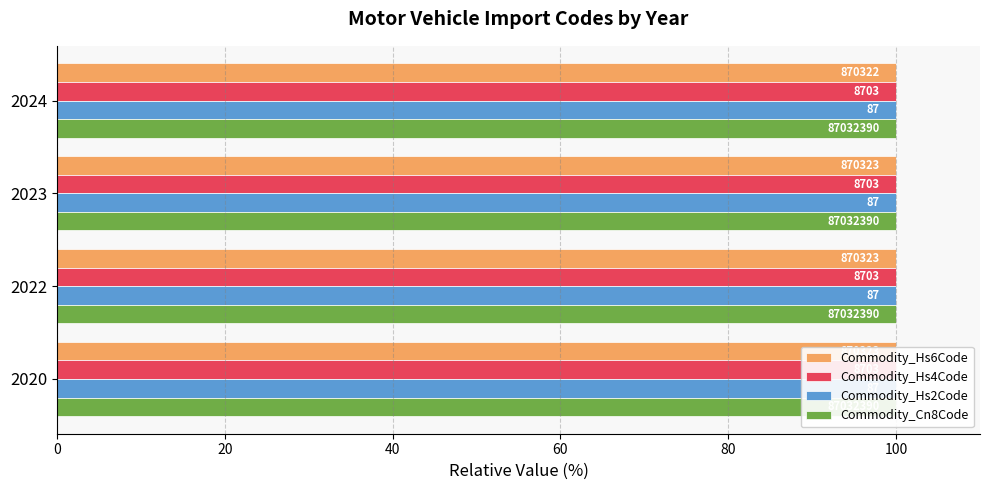

Count the number of categories in the chart.

4